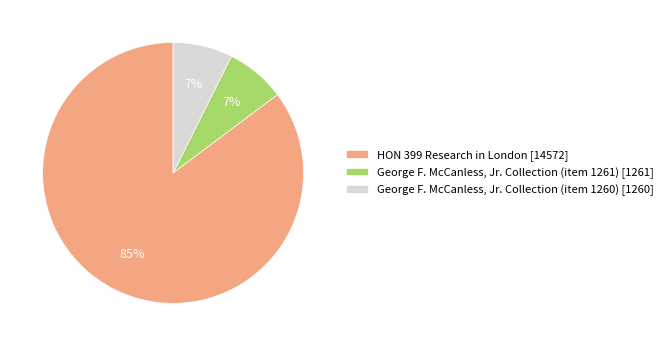

Approximately how many times larger is the value at George F. McCanless, Jr. Collection (item 1261) [1261] compared to George F. McCanless, Jr. Collection (item 1260) [1260]?

1.0